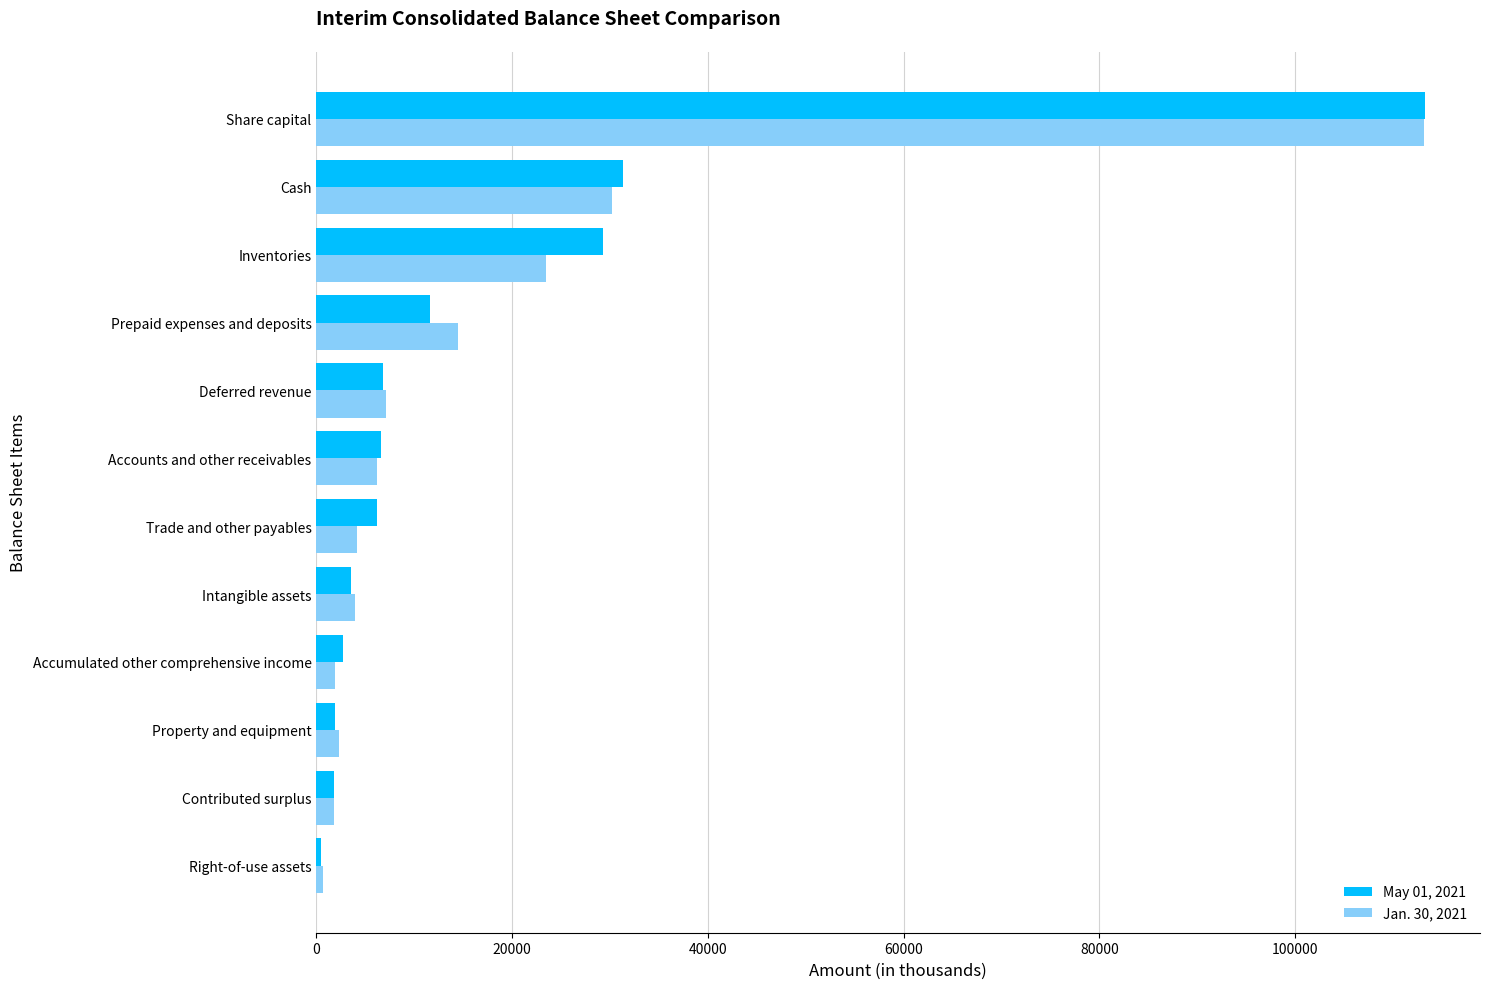

Is it true that Jan. 30, 2021 equals 7080 at Deferred revenue?

True